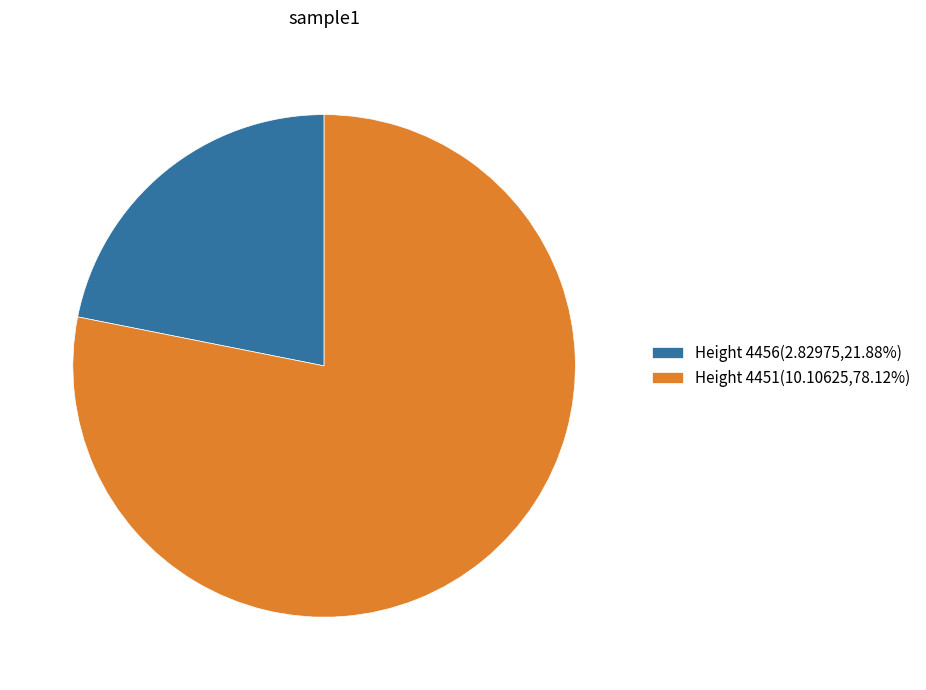

Does any single category account for the majority?

Yes